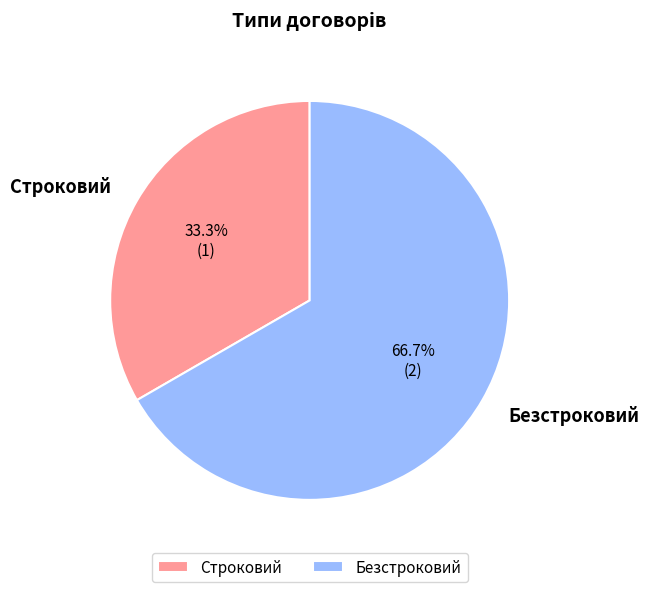

Which category has the smallest portion of the pie?

Строковий